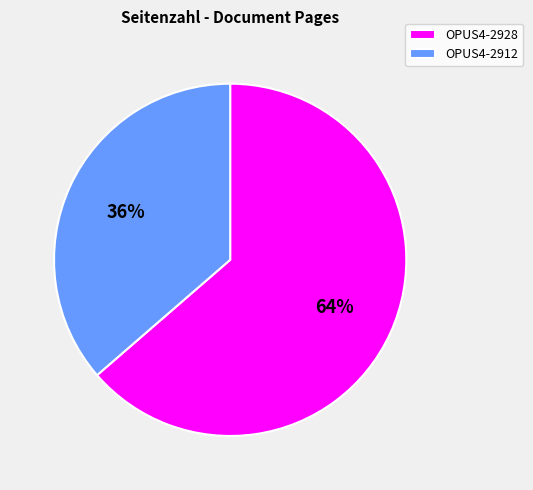

What is the largest slice in the pie chart?

OPUS4-2928